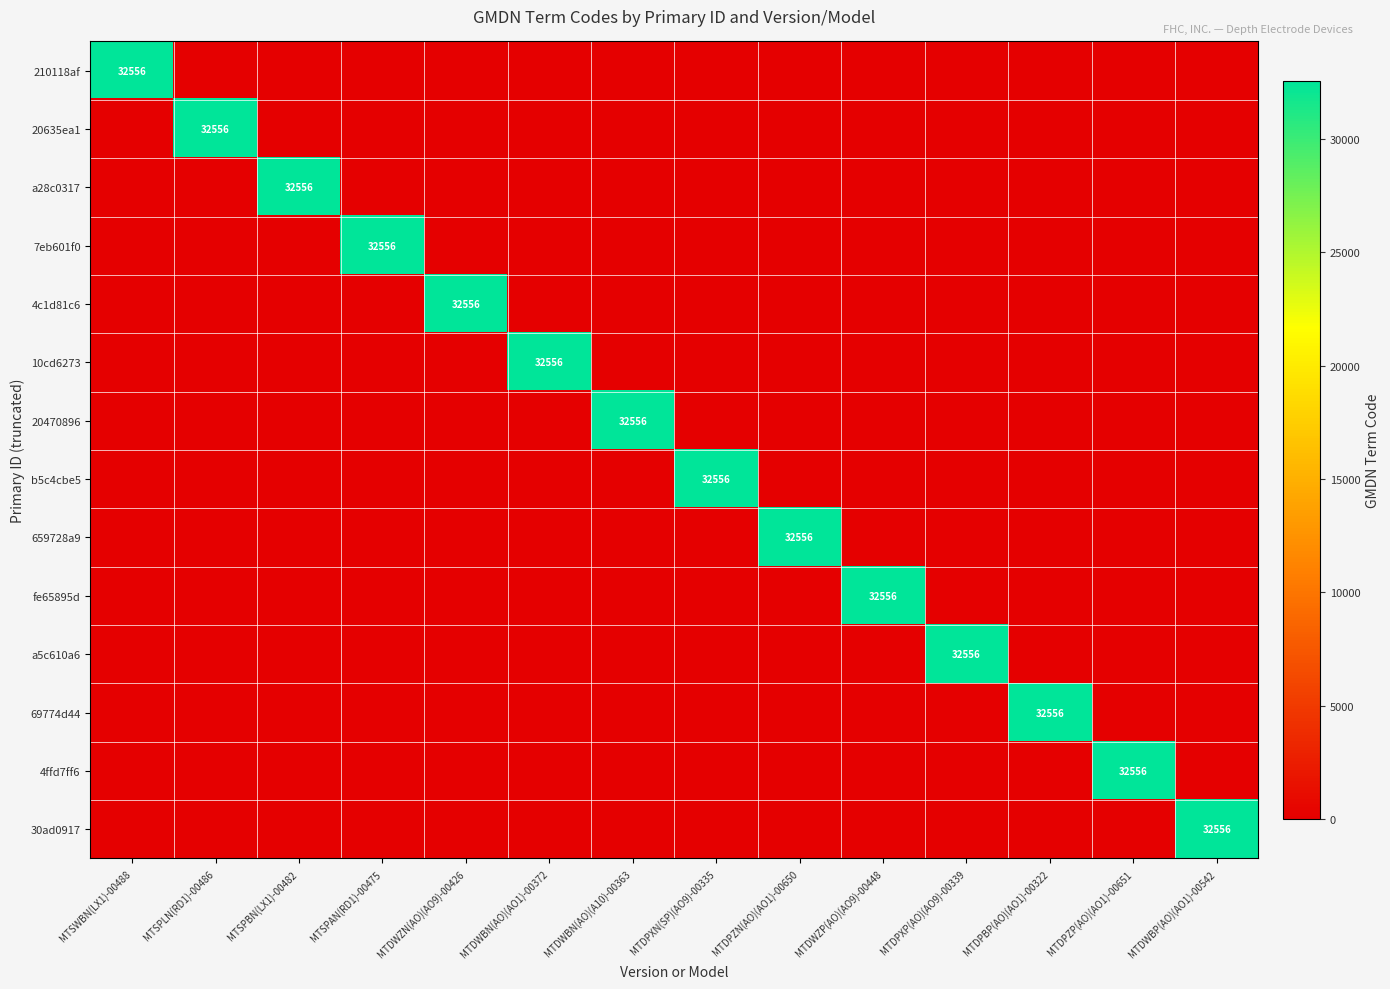

The value of 20470896 at MTDWBN(AO)(A10)-00363 is 32556. True or false?

True